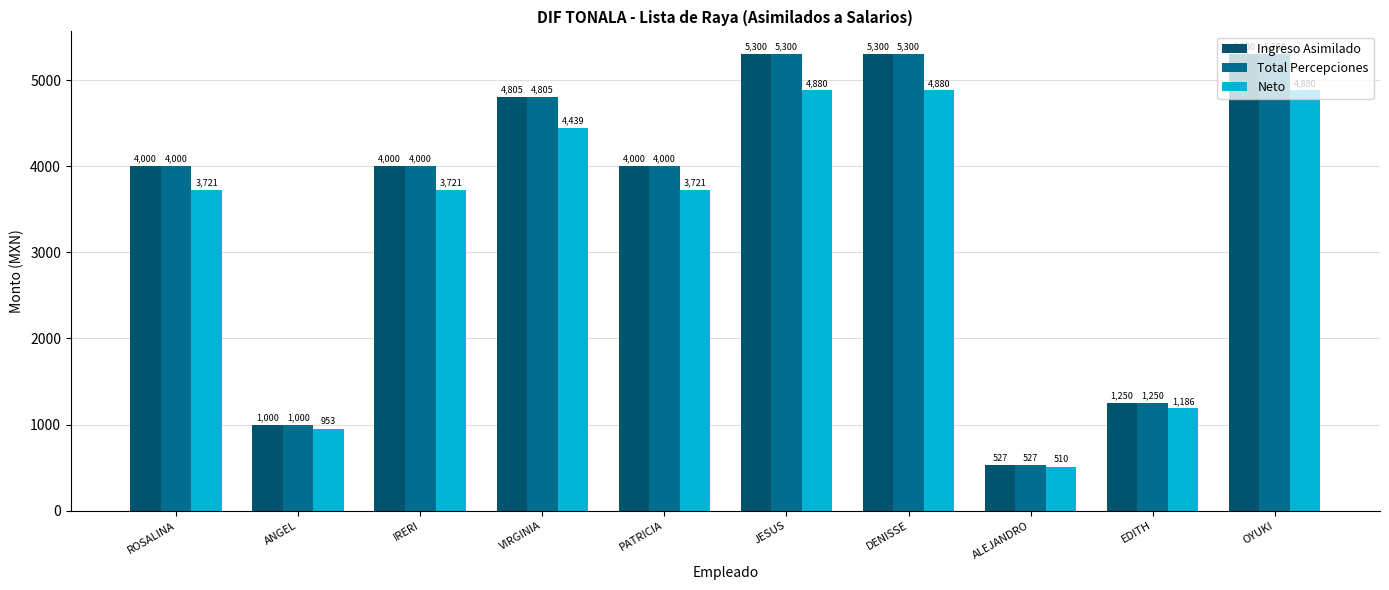

Is the value of Total Percepciones at DENISSE greater than the value of Neto at IRERI?

Yes